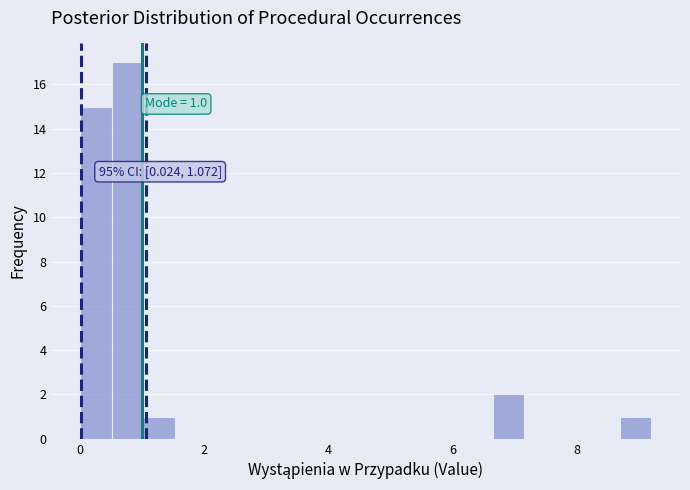

Read against the x-axis, roughly where is the centre of the tallest bar?

0.8